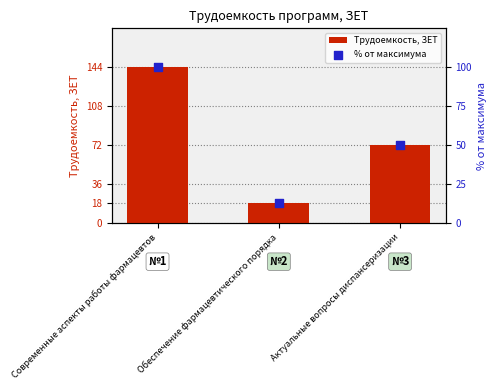

Which series has the largest total across all categories?

Трудоемкость, ЗЕТ